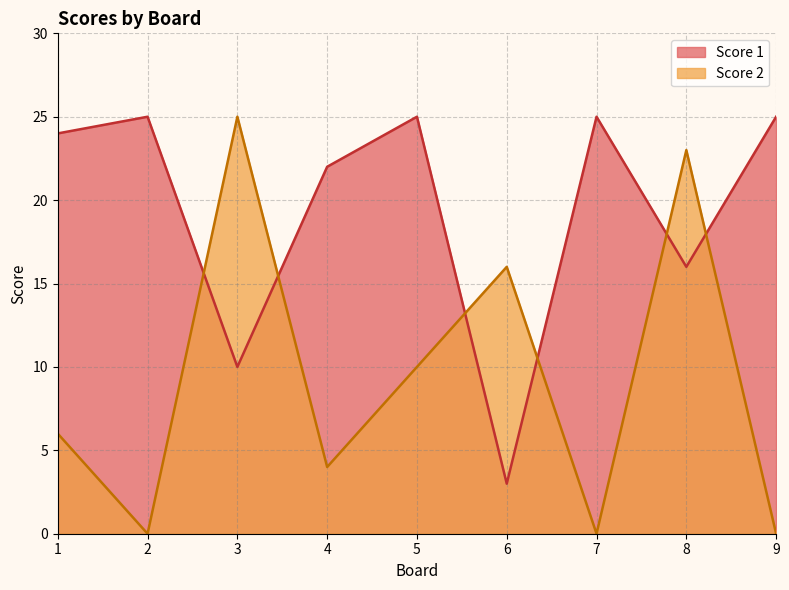

What is the difference between the maximum and second lowest values in the Score 1 series?

15